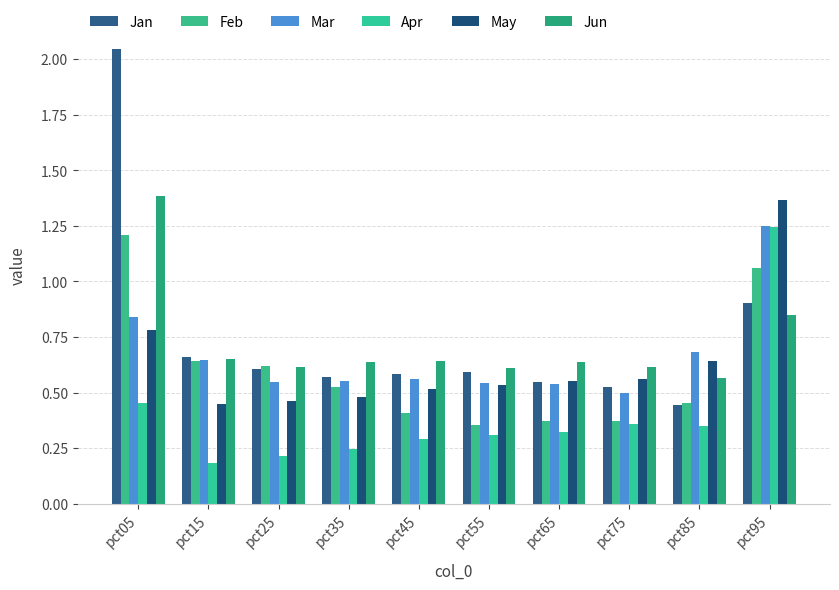

What is the value of the Apr bar at the 1st from the left?

0.5